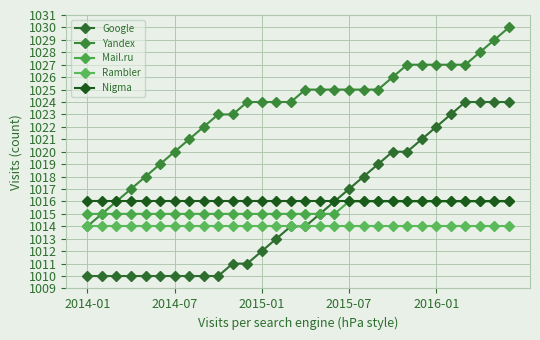

Reading right to left, transcribe all the data shown in this chart.

Google: 1024	1024	1024	1024	1023	1022	1021	1020	1020	1019	1018	1017	1016	1015	1014	1014	1013	1012	1011	1011	1010	1010	1010	1010	1010	1010	1010	1010	1010	1010
Yandex: 1030	1029	1028	1027	1027	1027	1027	1027	1026	1025	1025	1025	1025	1025	1025	1024	1024	1024	1024	1023	1023	1022	1021	1020	1019	1018	1017	1016	1015	1014
Mail.ru: 1016	1016	1016	1016	1016	1016	1016	1016	1016	1016	1016	1016	1015	1015	1015	1015	1015	1015	1015	1015	1015	1015	1015	1015	1015	1015	1015	1015	1015	1015
Rambler: 1014	1014	1014	1014	1014	1014	1014	1014	1014	1014	1014	1014	1014	1014	1014	1014	1014	1014	1014	1014	1014	1014	1014	1014	1014	1014	1014	1014	1014	1014
Nigma: 1016	1016	1016	1016	1016	1016	1016	1016	1016	1016	1016	1016	1016	1016	1016	1016	1016	1016	1016	1016	1016	1016	1016	1016	1016	1016	1016	1016	1016	1016